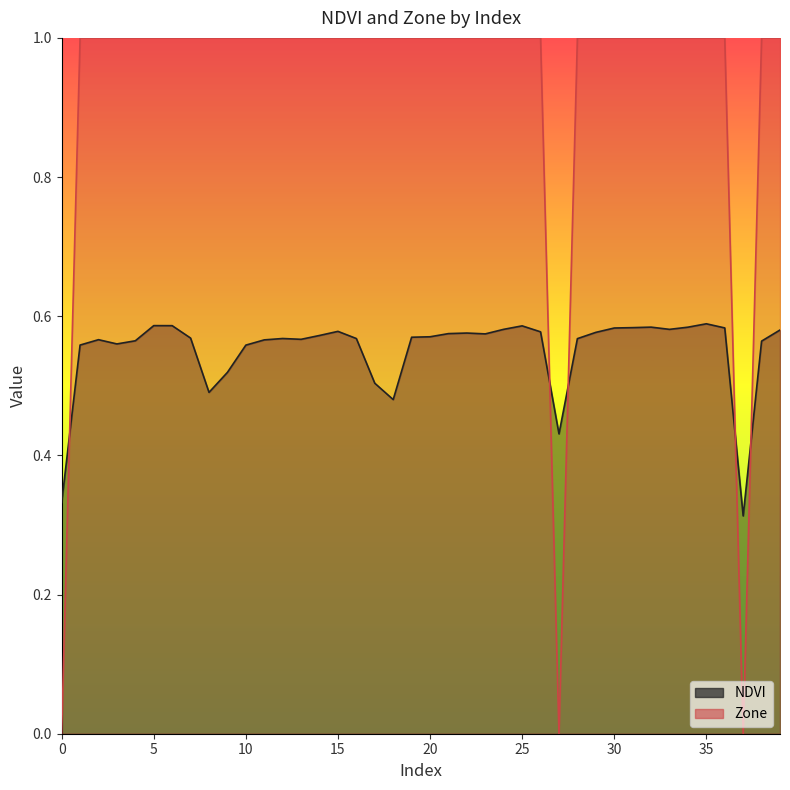

What is the spread (max minus min) of values at 8?

0.5